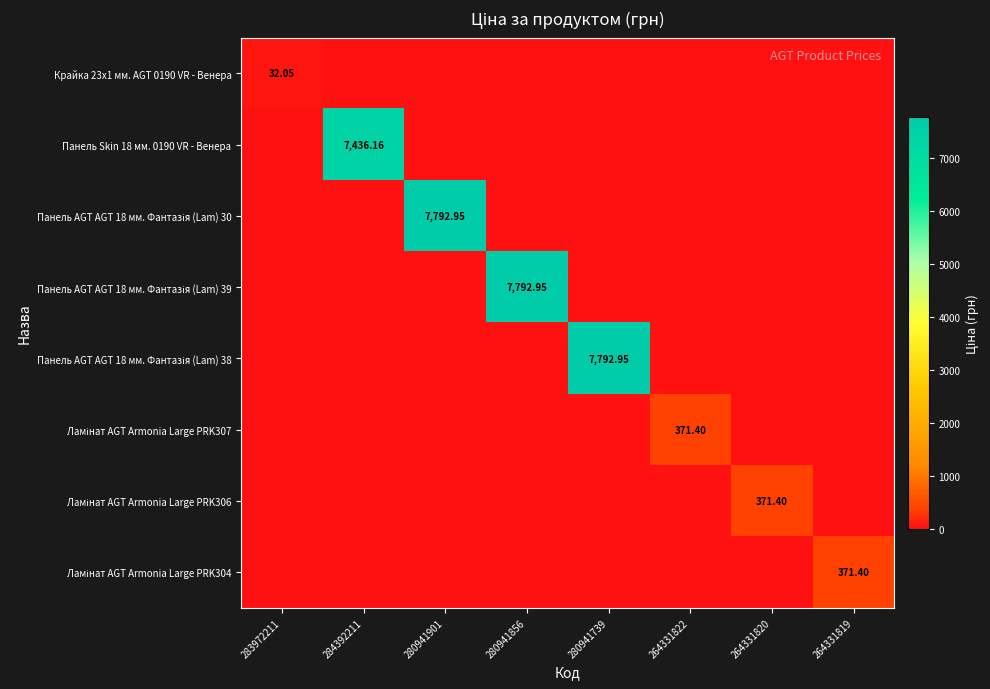

True or false: Крайка 23x1 мм. AGT 0190 VR - Венера has a value of 0.0 at 280941856.

True